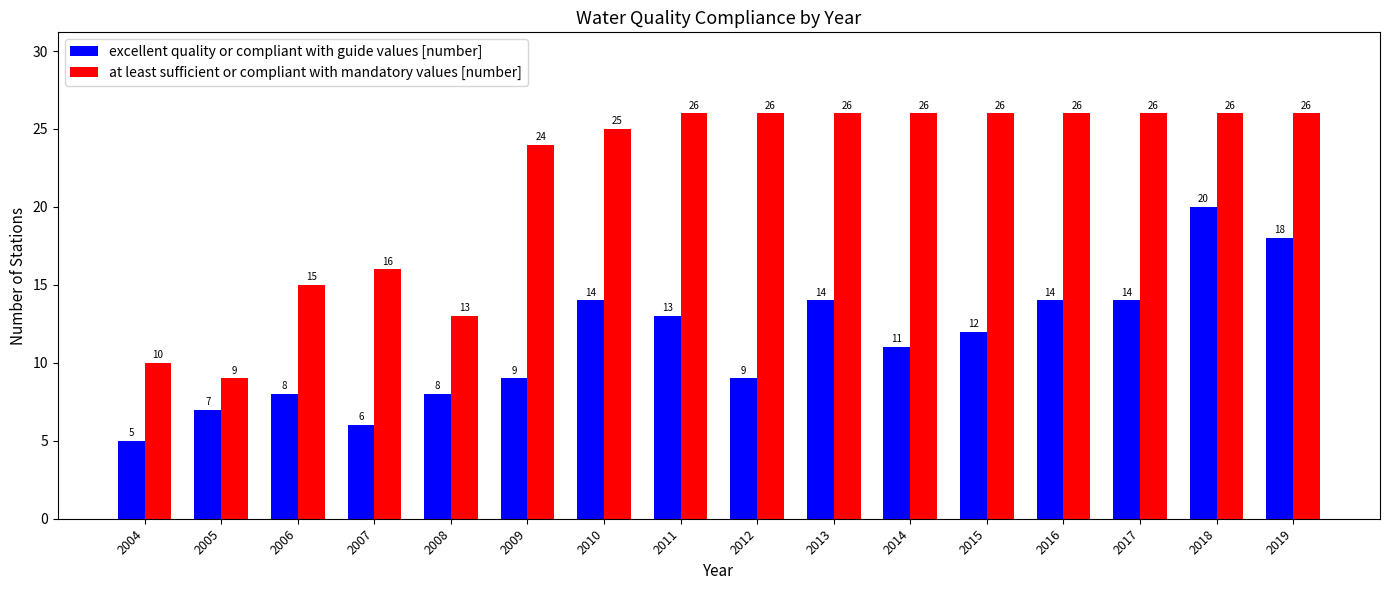

Rank the series by their average value, from highest to lowest.

at least sufficient or compliant with mandatory values [number], excellent quality or compliant with guide values [number]